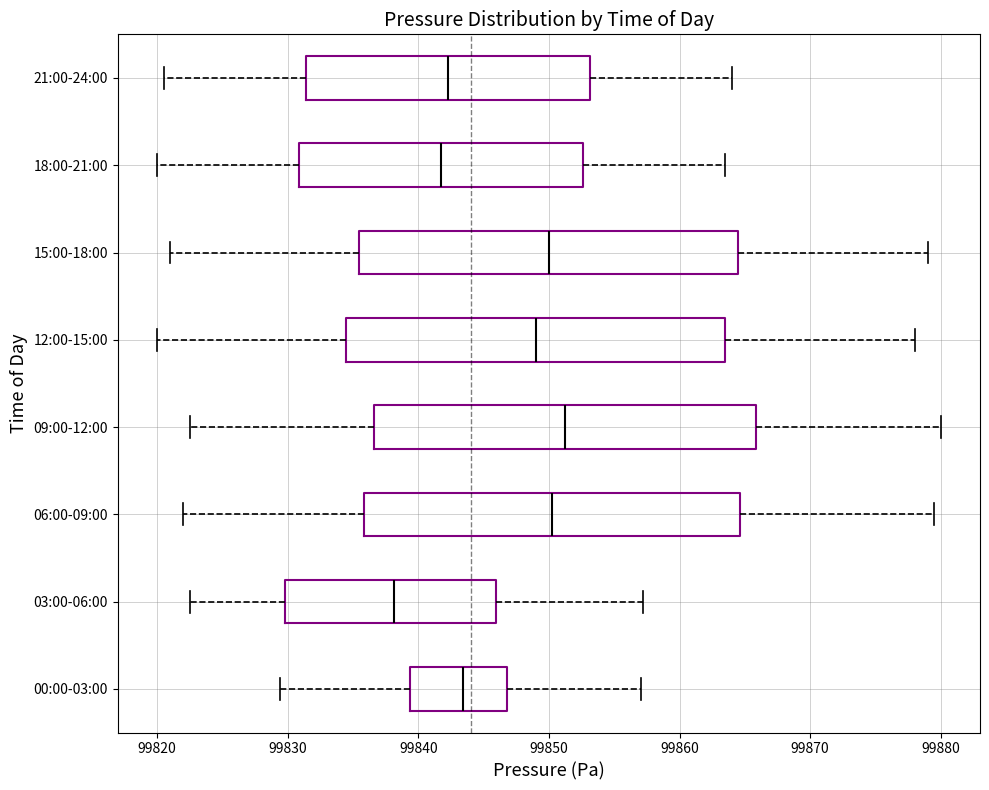

Where does the left whisker of the box for 09:00-12:00 end on the x-axis? The values are not printed on the chart, so give them approximately, as read against the axis.

99823